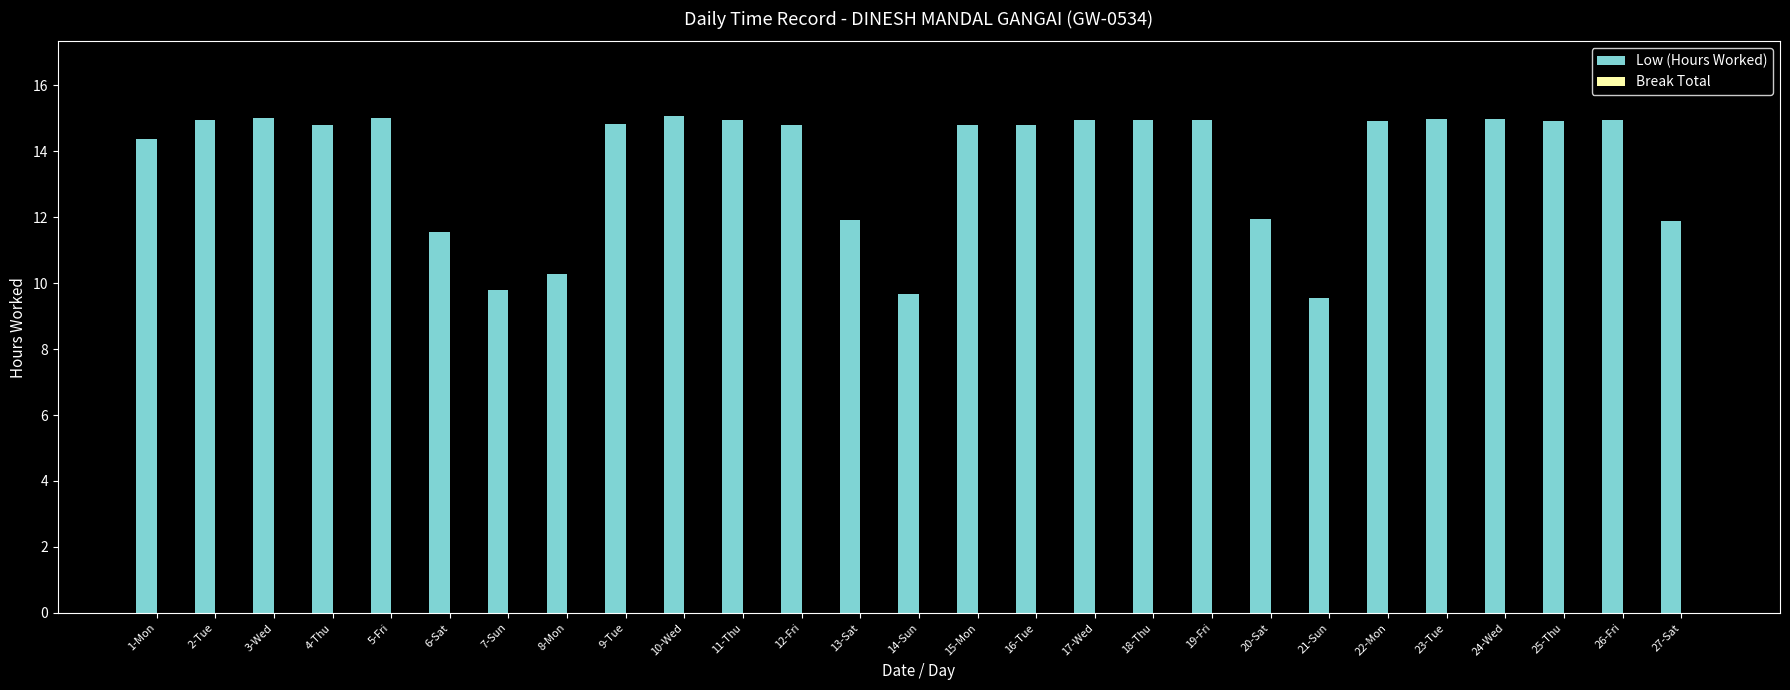

What is the greatest value displayed?

15.1